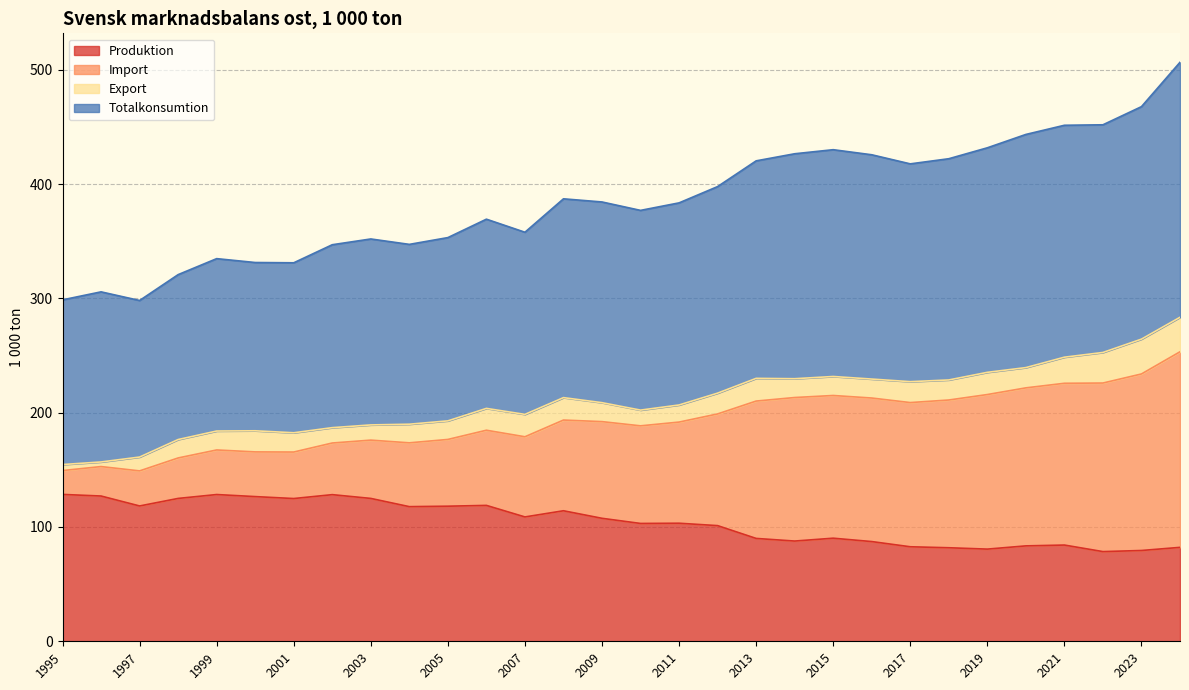

Which category has the lowest value in the Produktion series?

2022